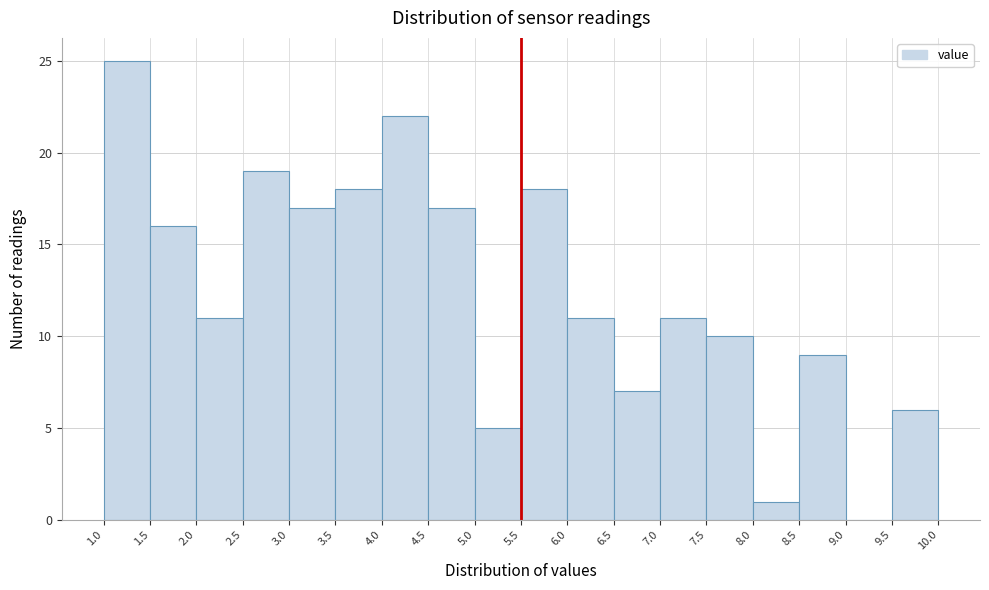

How tall is the bar that spans 5.5 to 6.0 on the x-axis? The values are not printed on the chart, so give them approximately, as read against the axis.

18